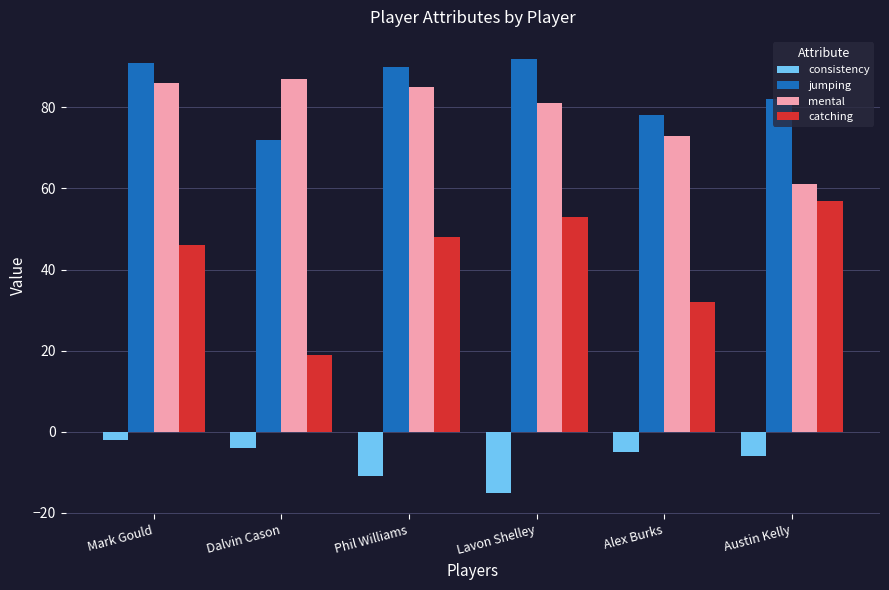

How many categories are shown in the chart?

6